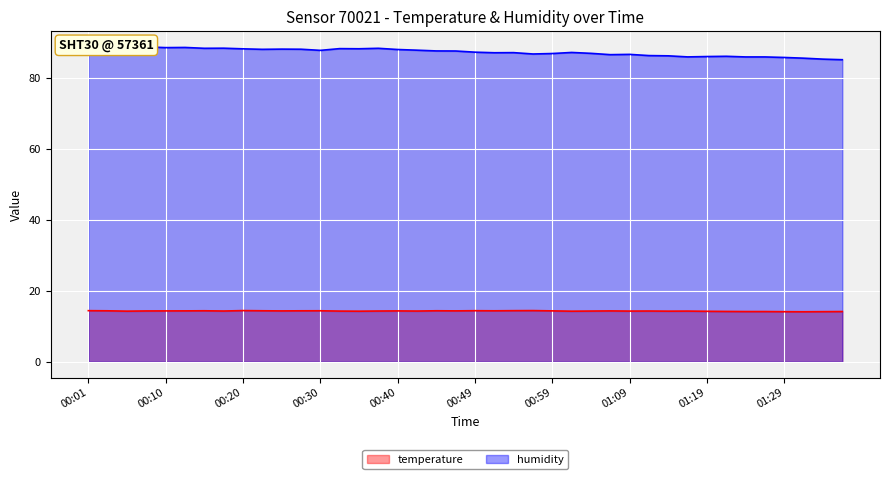

Reading left to right, transcribe all the data shown in this chart.

temperature: 14.4	14.4	14.3	14.3	14.3	14.3	14.4	14.3	14.4	14.4	14.3	14.4	14.4	14.3	14.2	14.3	14.3	14.3	14.4	14.3	14.4	14.4	14.4	14.4	14.3	14.2	14.3	14.3	14.3	14.3	14.3	14.3	14.2	14.2	14.2	14.2	14.1	14.1	14.1	14.2
humidity: 88.1	88.2	88.6	88.7	88.5	88.5	88.3	88.3	88.1	88.0	88.0	88.0	87.7	88.2	88.1	88.3	87.9	87.7	87.5	87.5	87.2	87.0	87.0	86.7	86.8	87.1	86.8	86.5	86.5	86.2	86.1	85.8	85.9	86.0	85.8	85.8	85.7	85.5	85.2	85.0